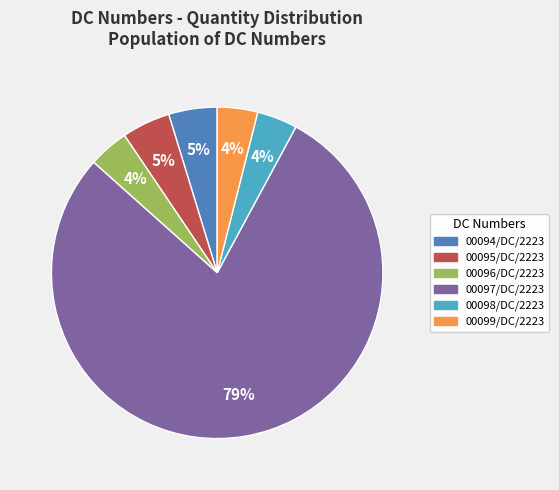

To the nearest percent, what is the combined percentage of 00099/DC/2223 and 00094/DC/2223?

9%